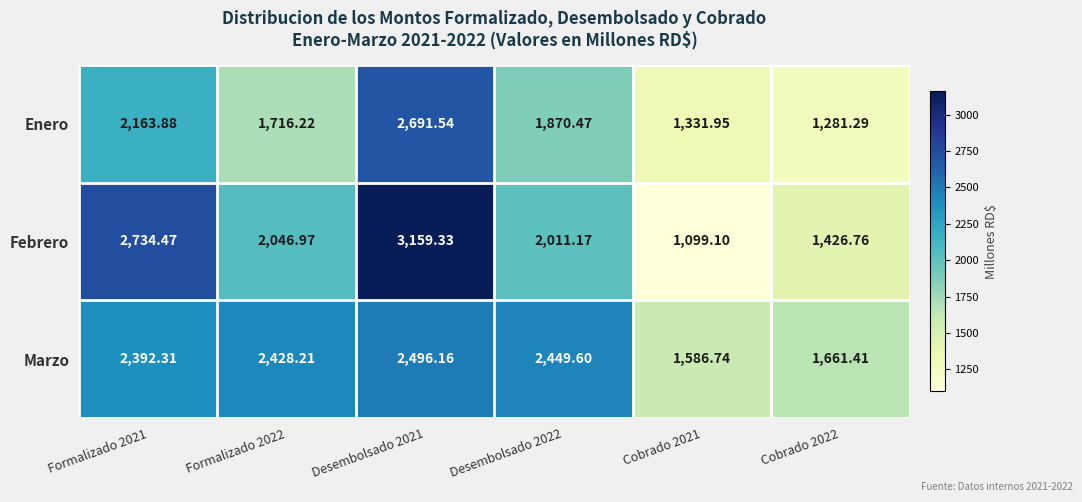

List the series in order of their overall mean, lowest first.

Enero, Febrero, Marzo